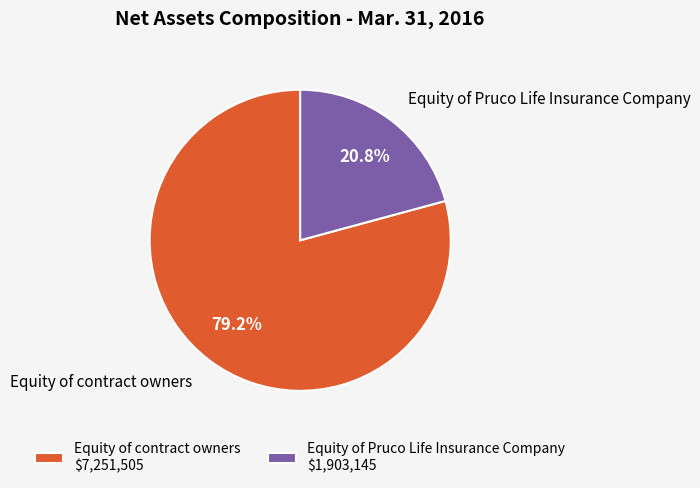

Is there a majority slice in this chart?

Yes